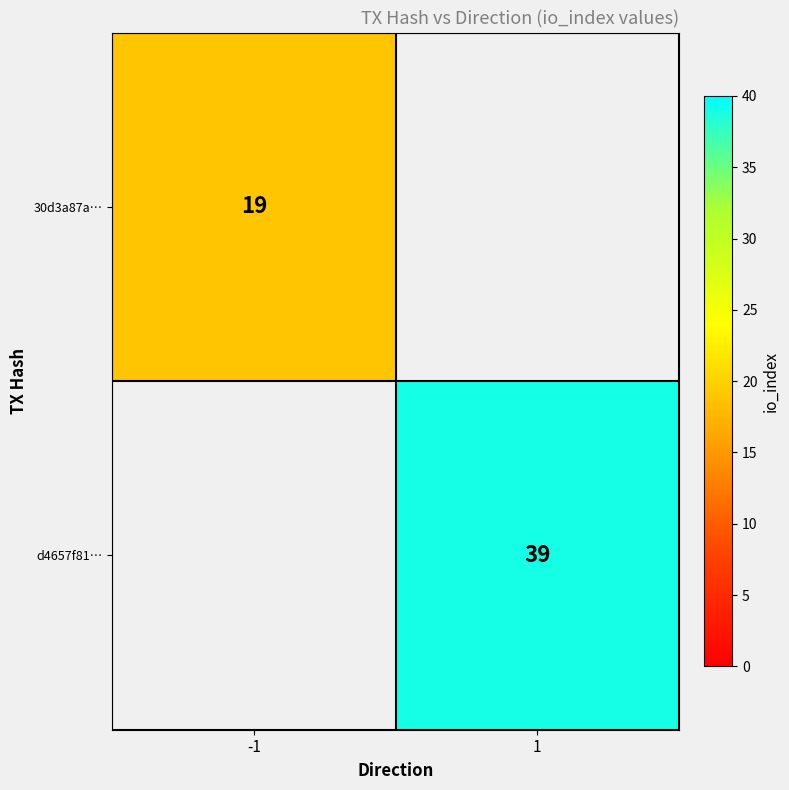

The value of d4657f81… at 1 is 39. True or false?

True